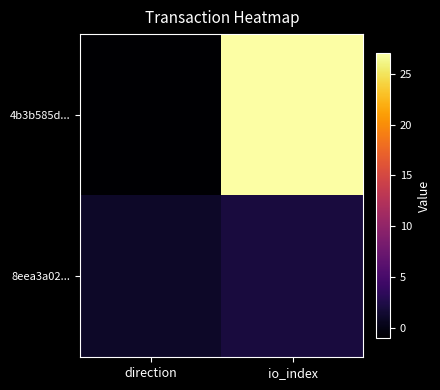

What is the difference between the highest and lowest values at io_index?

25